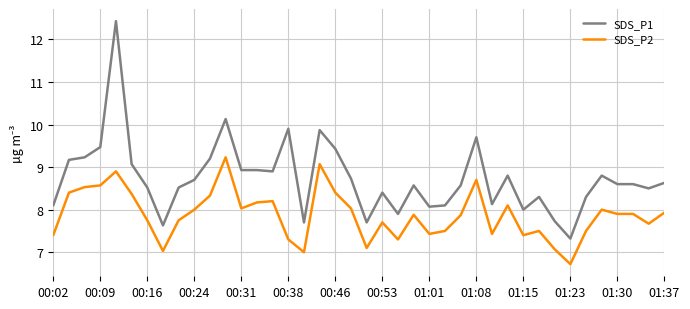

True or false: SDS_P2 and SDS_P1 intersect in this chart.

False